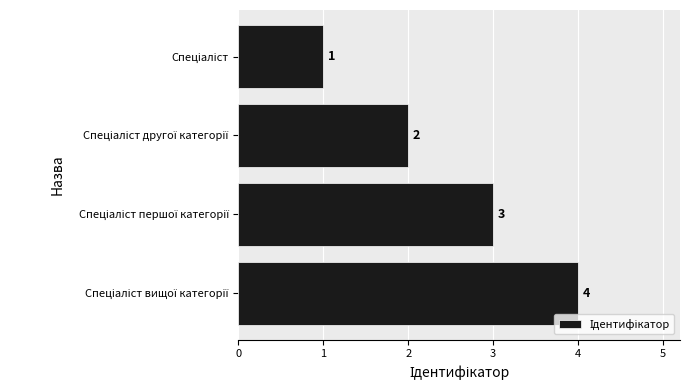

What is the value of the 4th bar from the top?

4